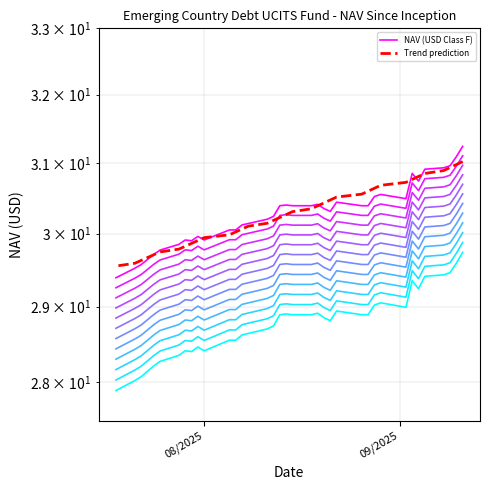

How many interior local valleys (lower than both neighbors) does the data have?

5